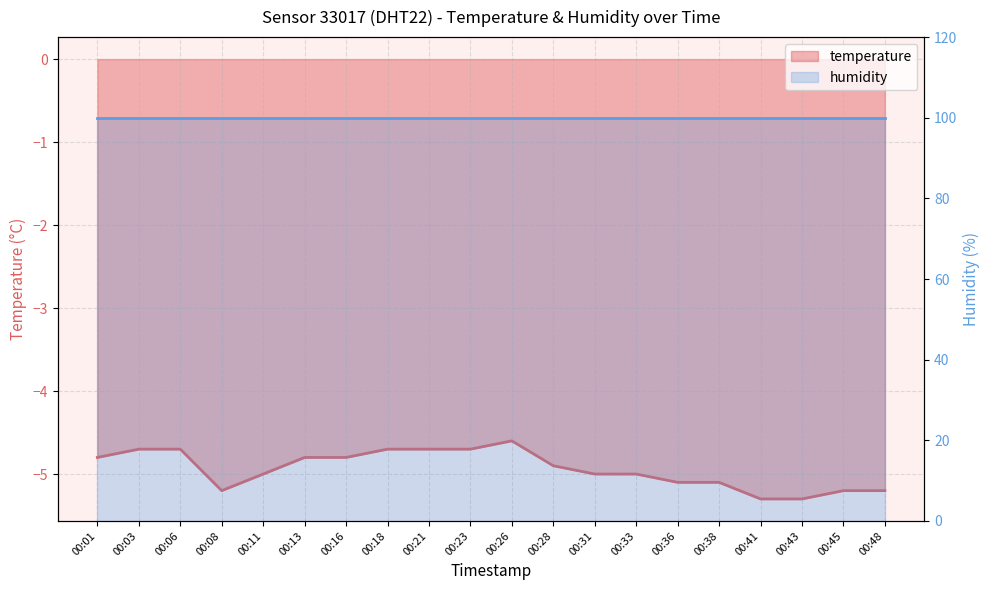

True or false: the data shows -5.3 at 00:43.

True